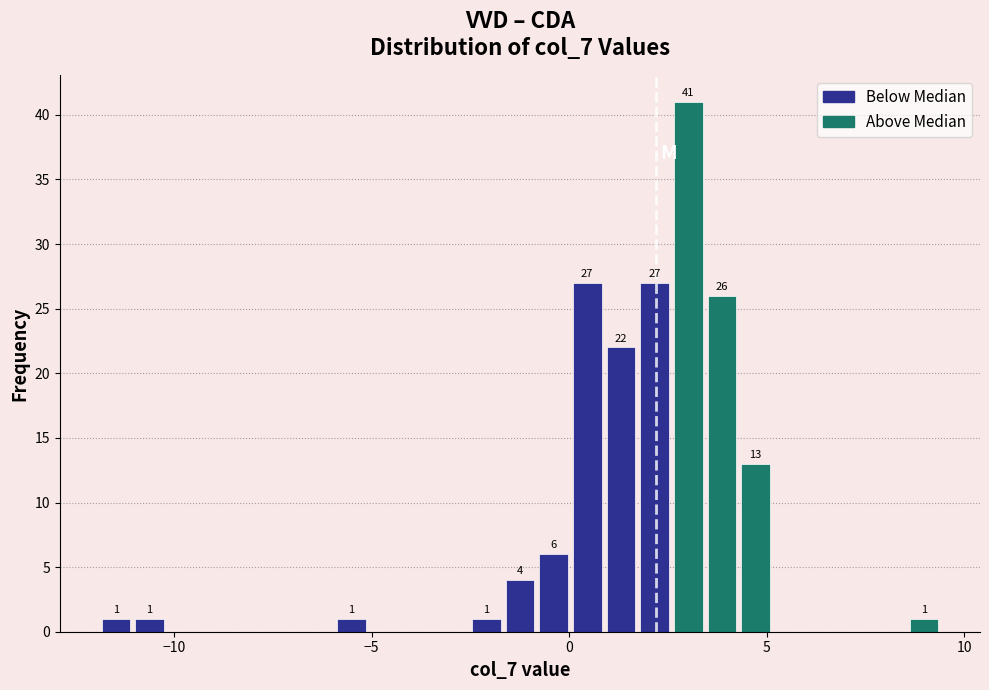

Read against the x-axis, roughly where is the centre of the tallest bar?

3.0